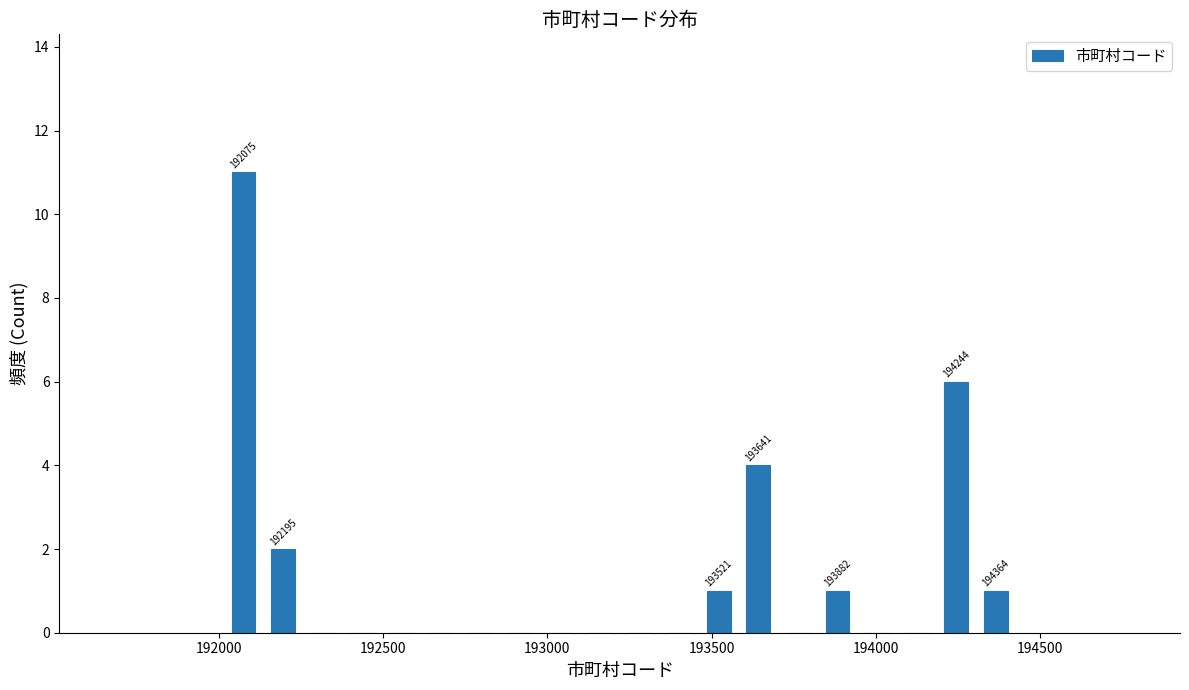

Around what value on the x-axis is the tallest bar? Give the approximate position of its centre, as read against the axis.

192100